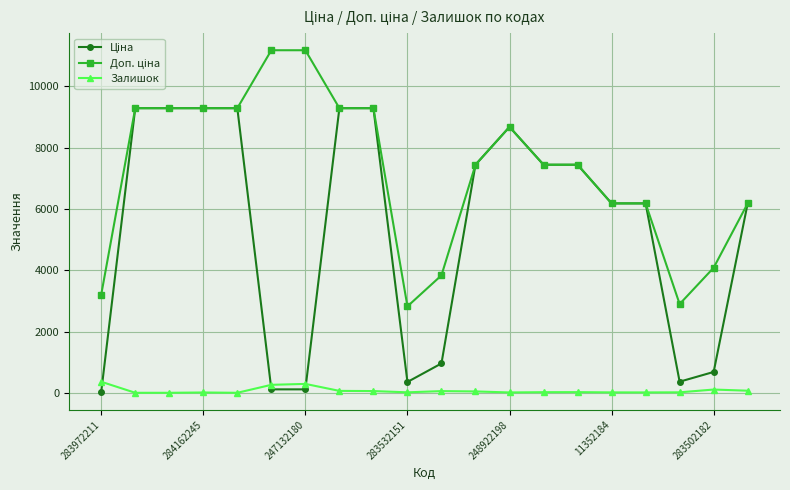

Count the number of categories in the chart.

20